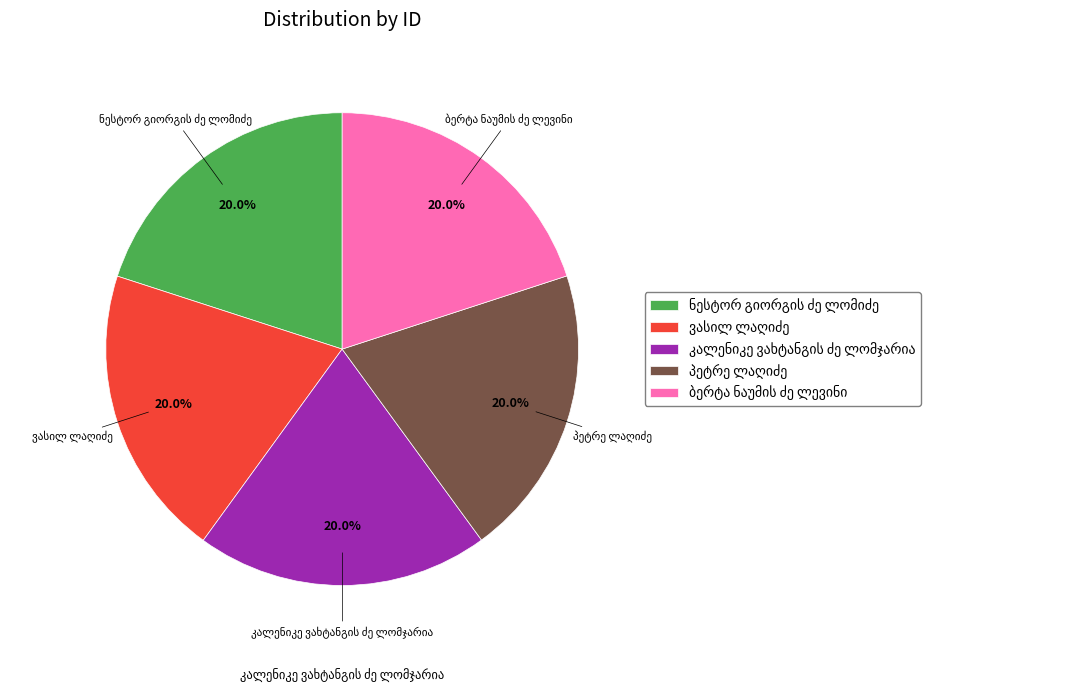

Is there any slice that represents more than half of the pie?

No